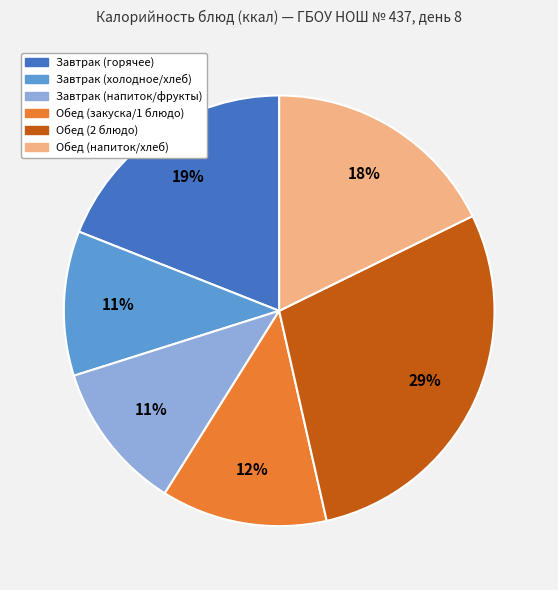

Is there a majority slice in this chart?

No